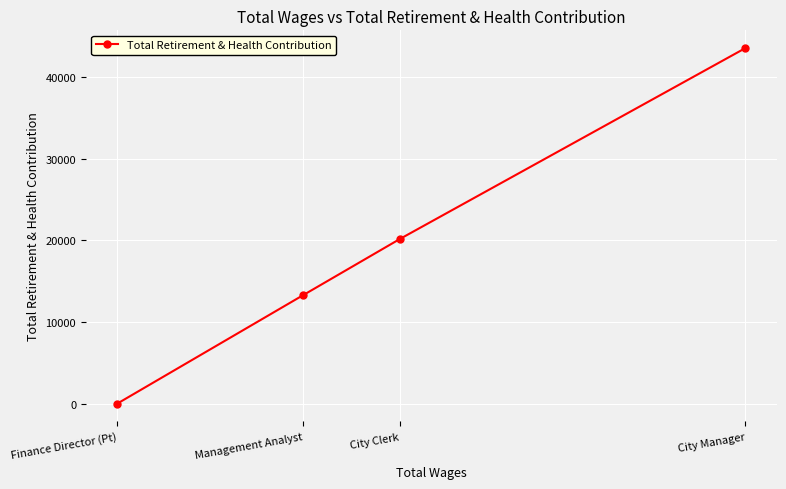

What is the value of the 3rd point from the left?

20182